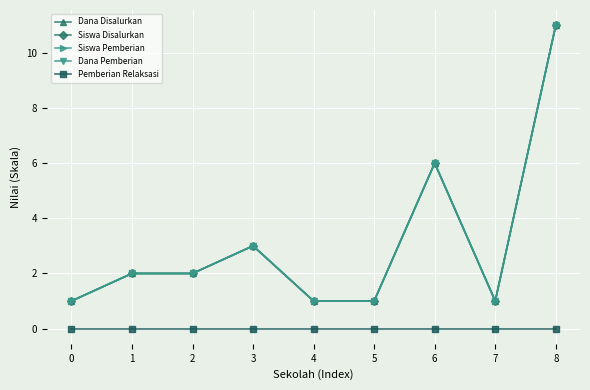

Between 0 and 7, which series saw the biggest shift?

Dana Disalurkan